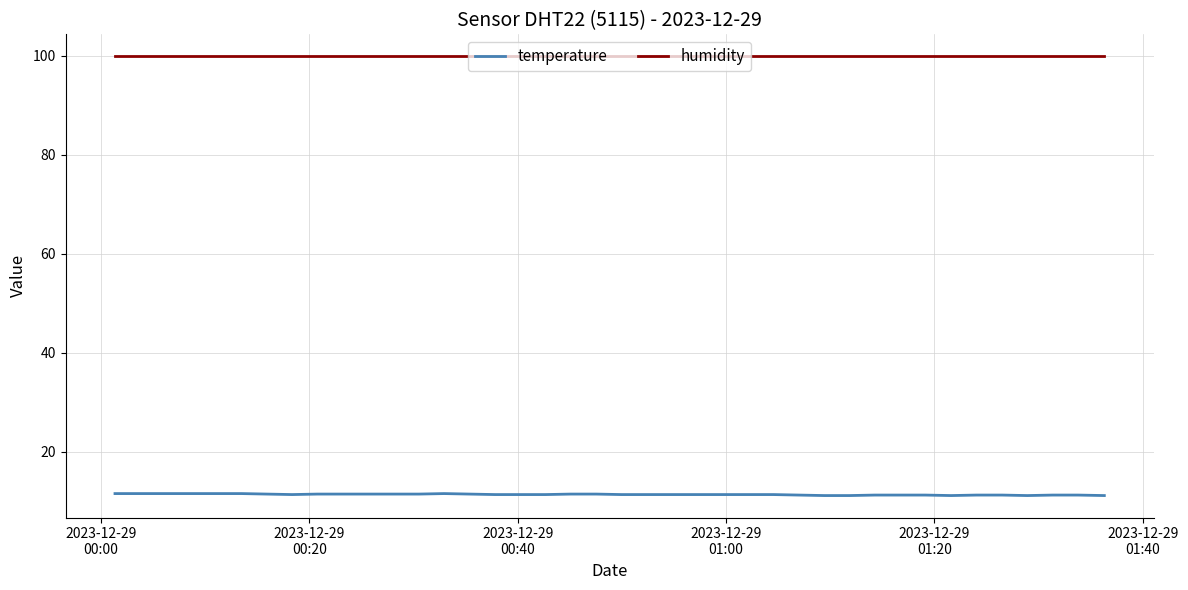

List the series in order of their peak value, highest first.

humidity, temperature